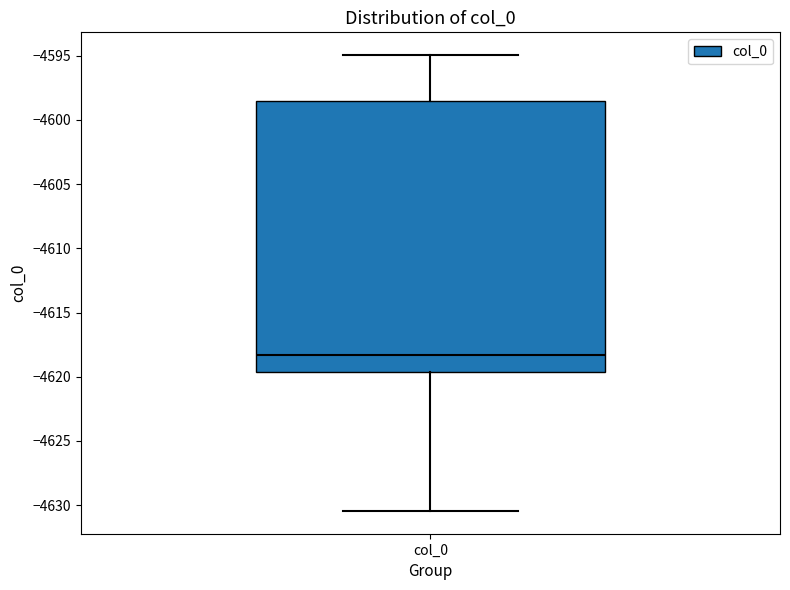

Transcribe this box plot: give where the median line is, the range the box spans, and where the two whiskers end, as read against the y-axis. The values are not printed on the chart, so give them approximately, as read against the axis.

median -4618.5, box -4619.5 to -4598.5, whiskers -4630.5 to -4595.0